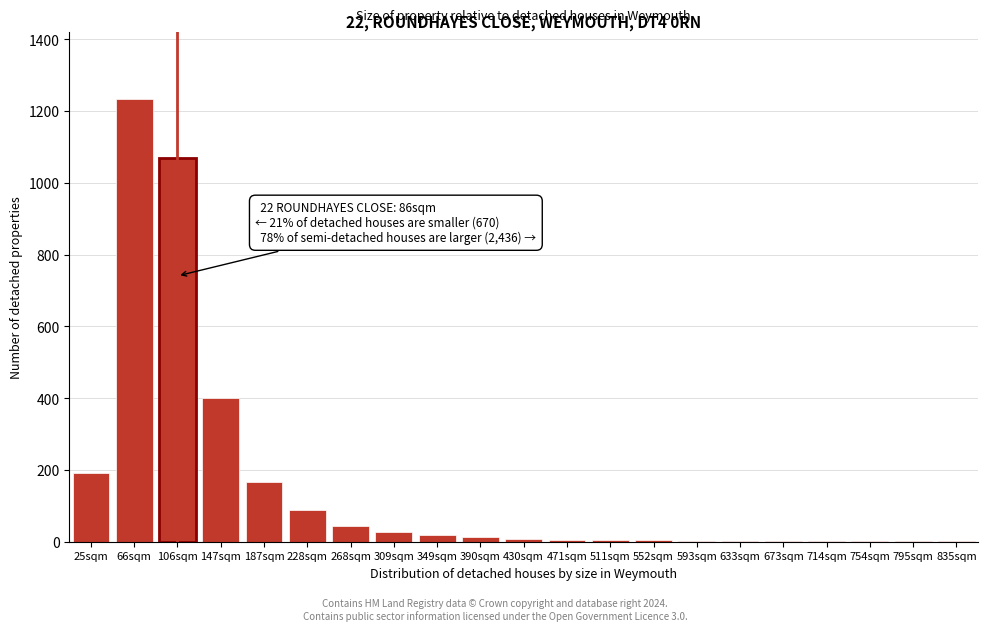

Is it true that the value at 187sqm is 167?

True